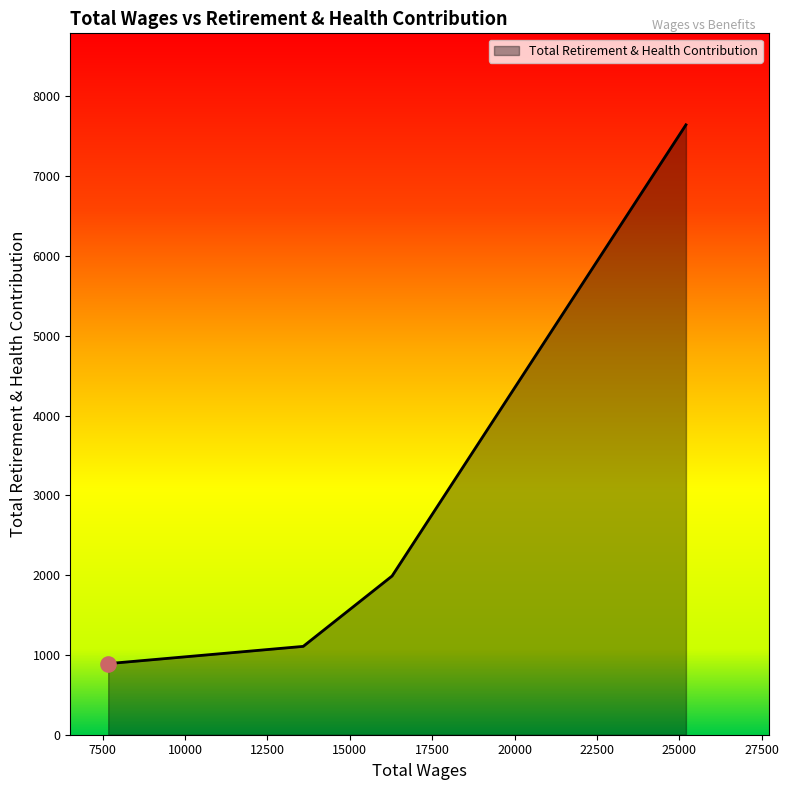

What is the greatest value displayed?

7643